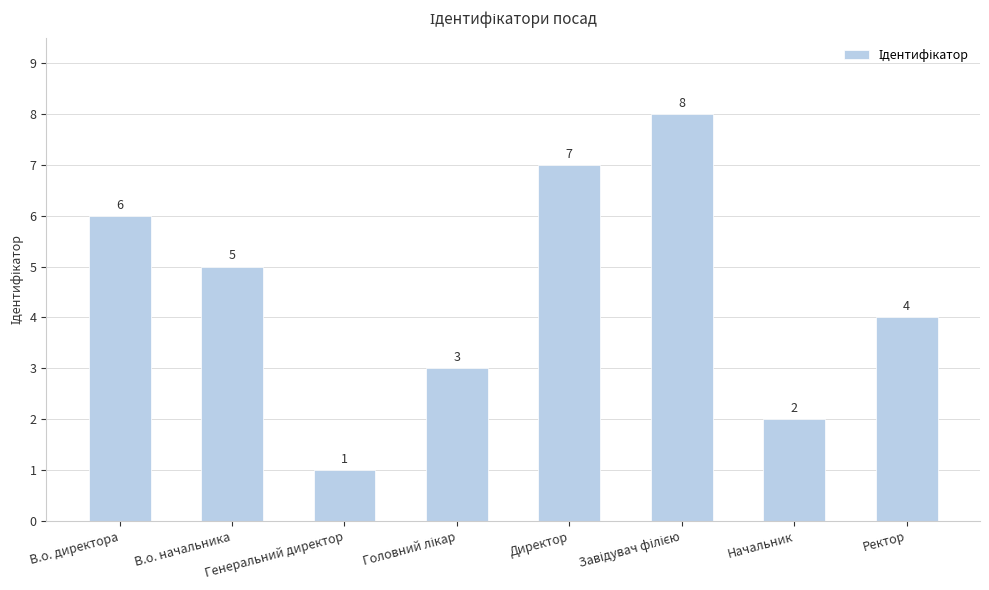

What is the difference between the maximum and minimum values?

7